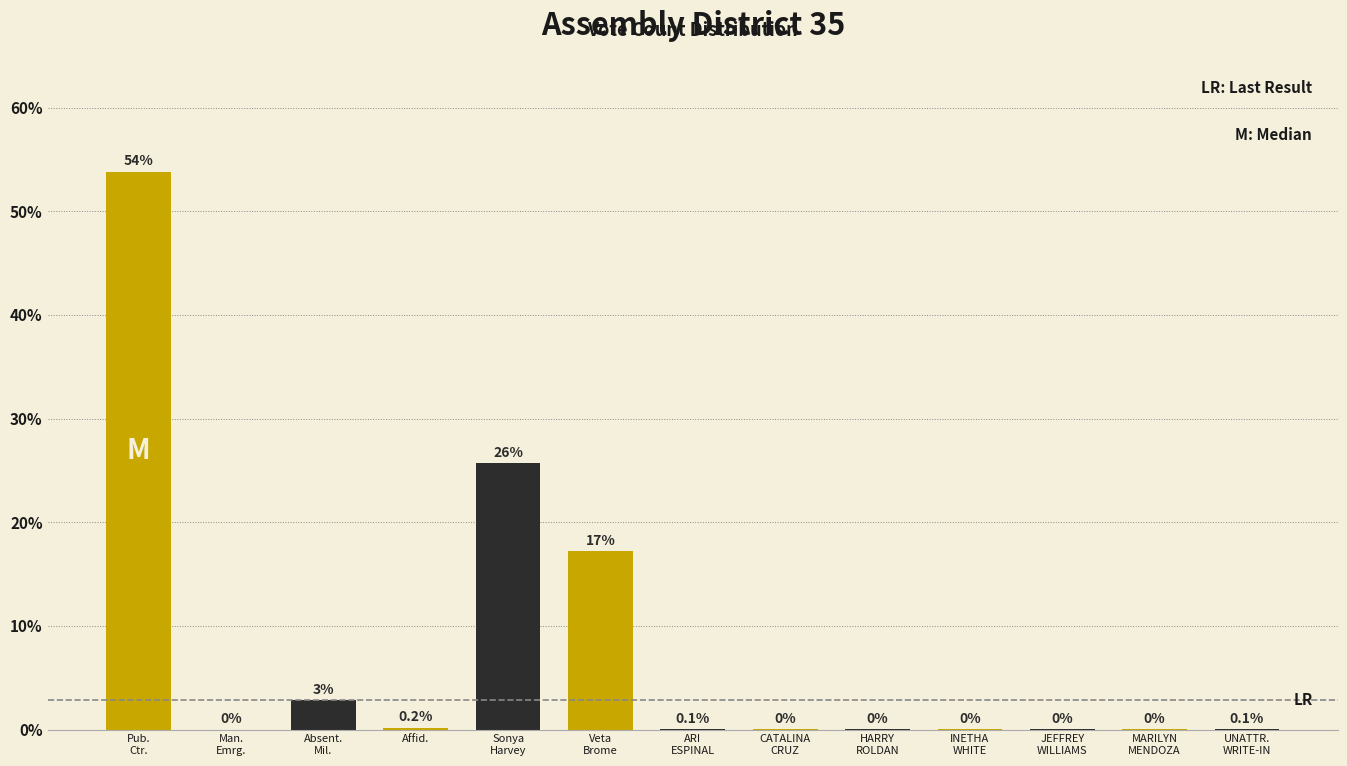

What is the sum of all values?

100.0